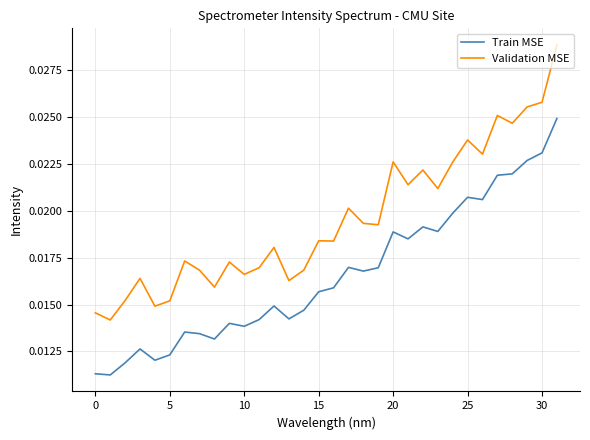

Does the chart display data point markers on the line(s)?

No